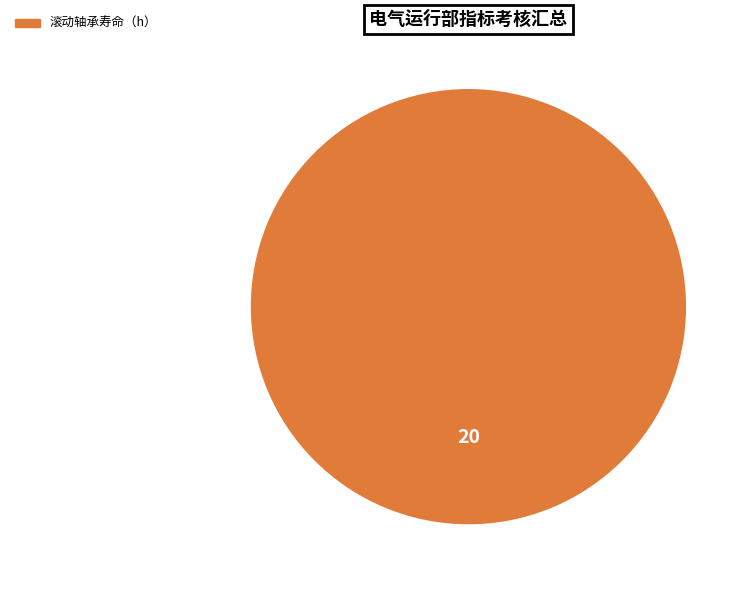

Is there a majority slice in this chart?

Yes